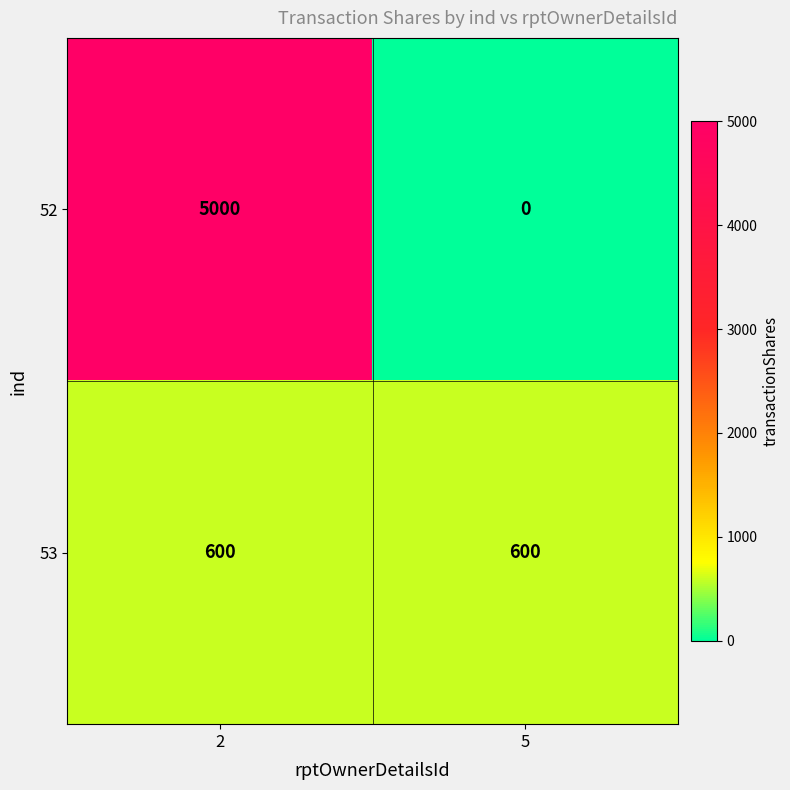

At which category does the chart reach its minimum across all series?

5